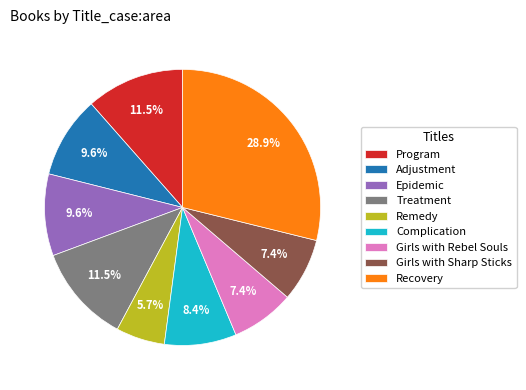

To the nearest percent, what is the difference between the Adjustment and Girls with Sharp Sticks slice percentages?

2%